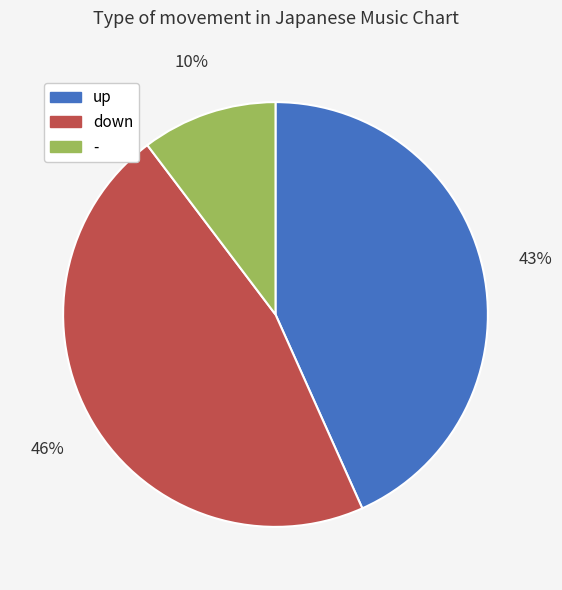

Is the sum of up and - greater than half?

Yes